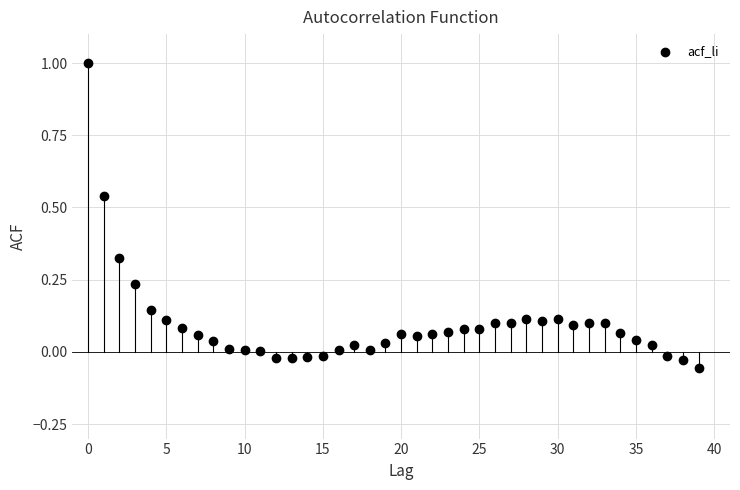

What is the range of Y values (max minus min)?

1.1